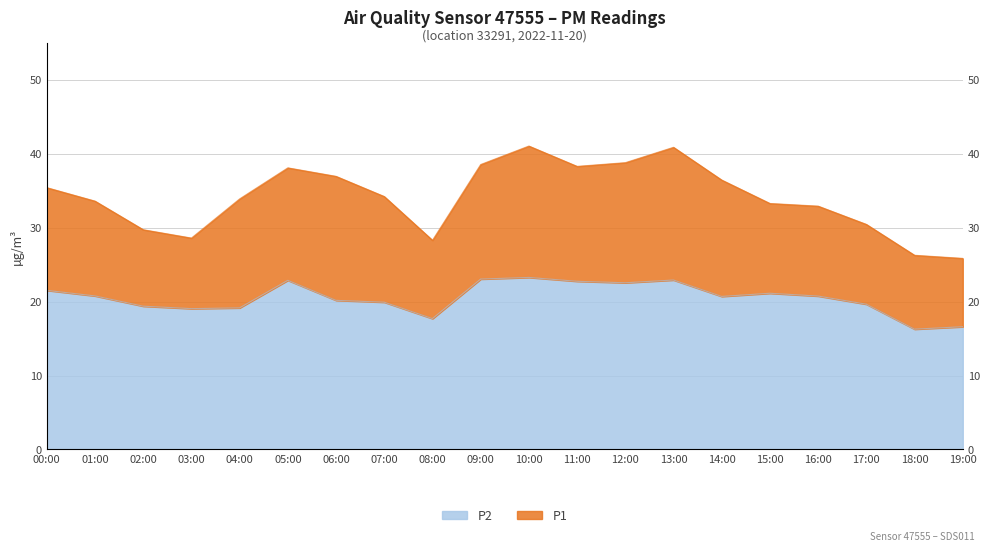

Reading left to right, list all the values displayed in this chart.

P1: 35.4	33.6	29.7	28.6	33.9	38.1	37.0	34.2	28.3	38.5	41.0	38.3	38.8	40.9	36.5	33.3	32.9	30.4	26.3	25.9
P2: 21.5	20.8	19.4	19.1	19.1	22.9	20.2	19.9	17.7	23.1	23.3	22.8	22.6	22.9	20.7	21.1	20.8	19.6	16.3	16.6